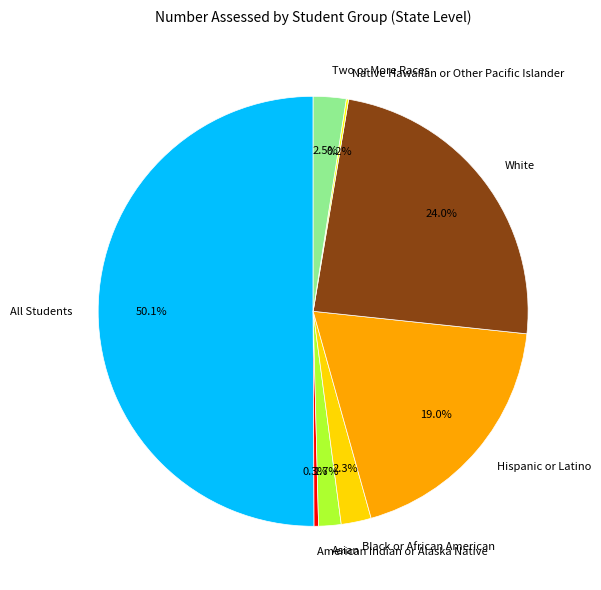

To the nearest percent, what is the difference between the White and Black or African American slice percentages?

22%